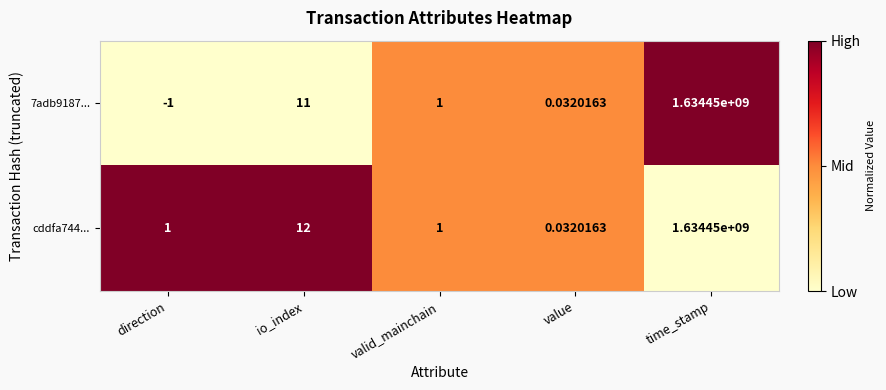

At which category does the chart reach its minimum across all series?

direction